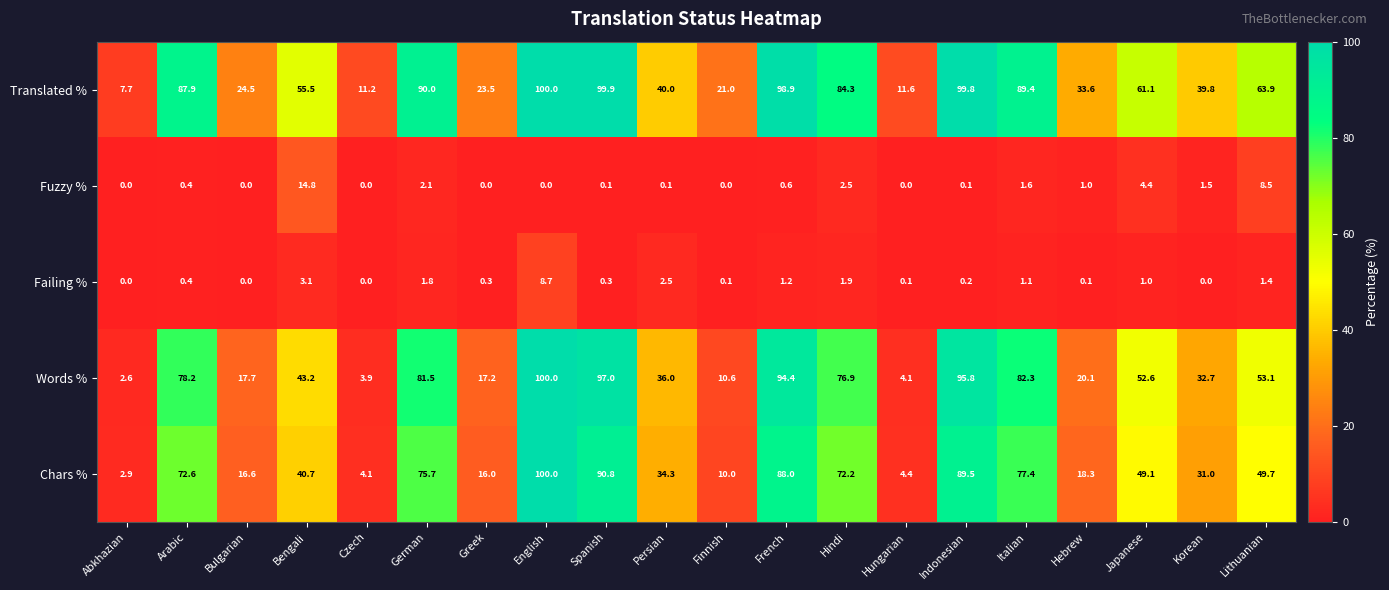

Which series has the largest total across all categories?

Translated %